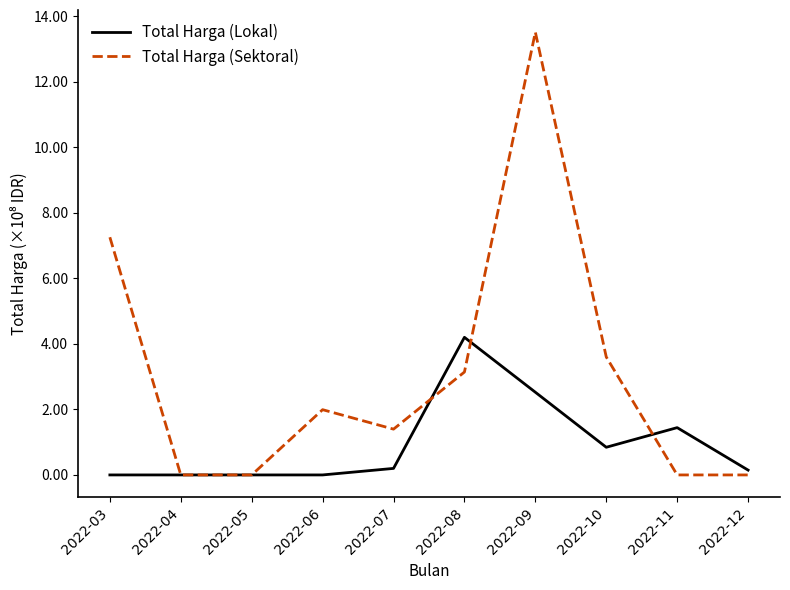

Where does the Total Harga (Sektoral) series first go above 1?

2022-03